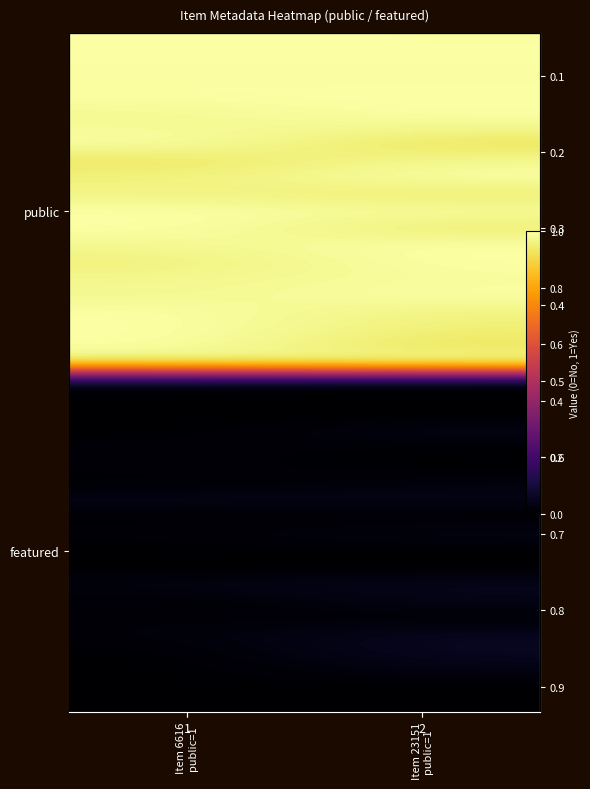

How many categories are shown in the chart?

2